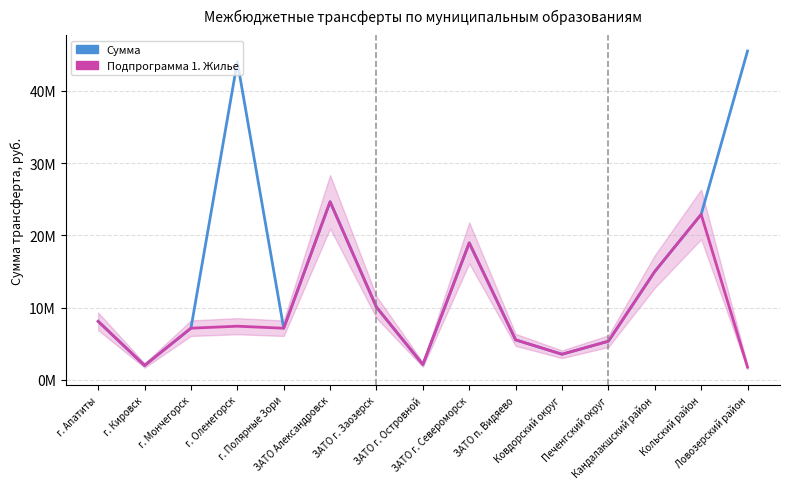

What is the difference between the Подпрограмма 1. Жилье values at Кандалакшский район and Ловозерский район?

13232318.0